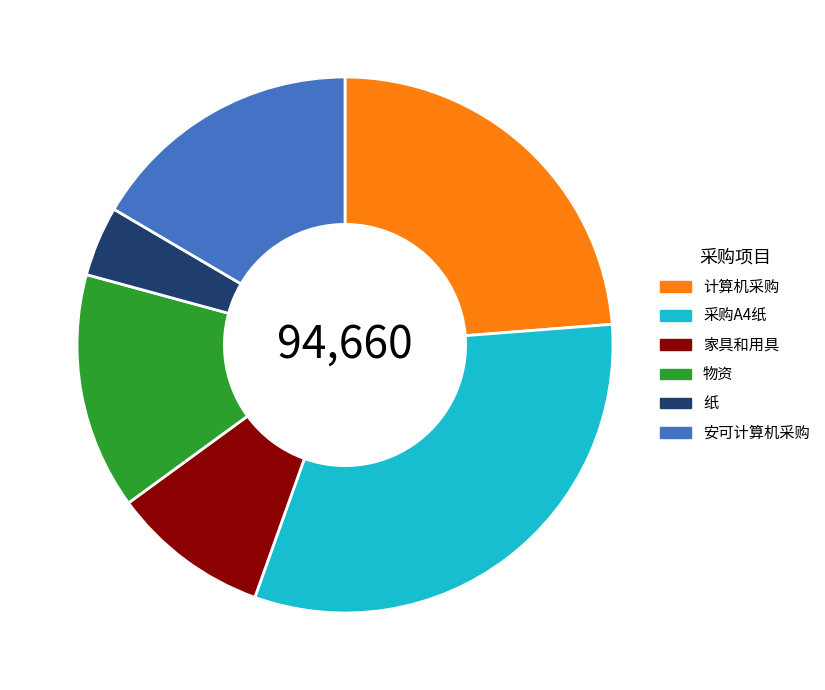

Which category has the biggest portion of the pie?

采购A4纸